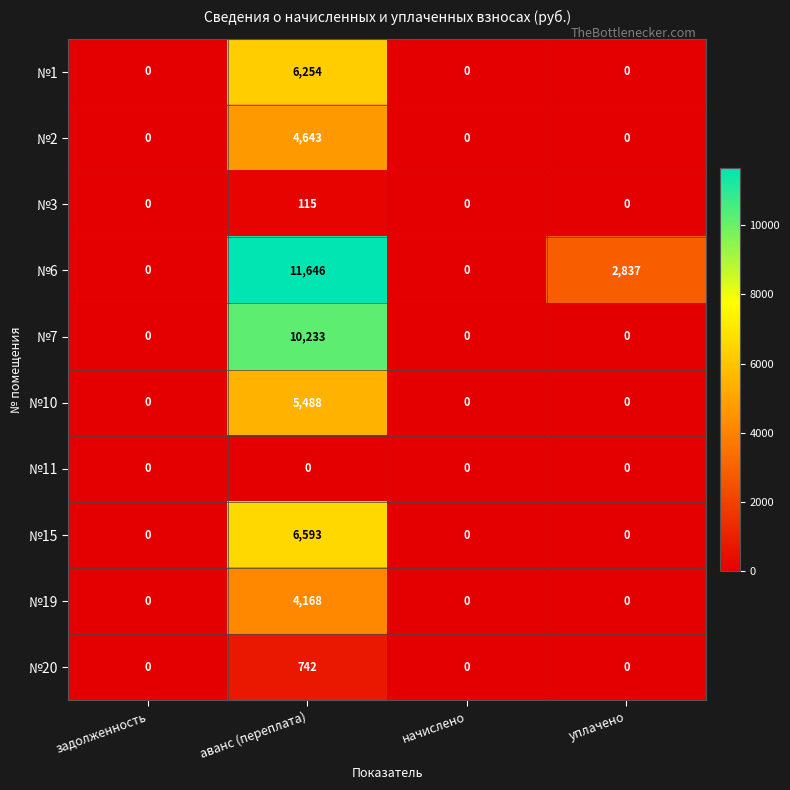

At which category is the sum across all series the highest?

аванс (переплата)